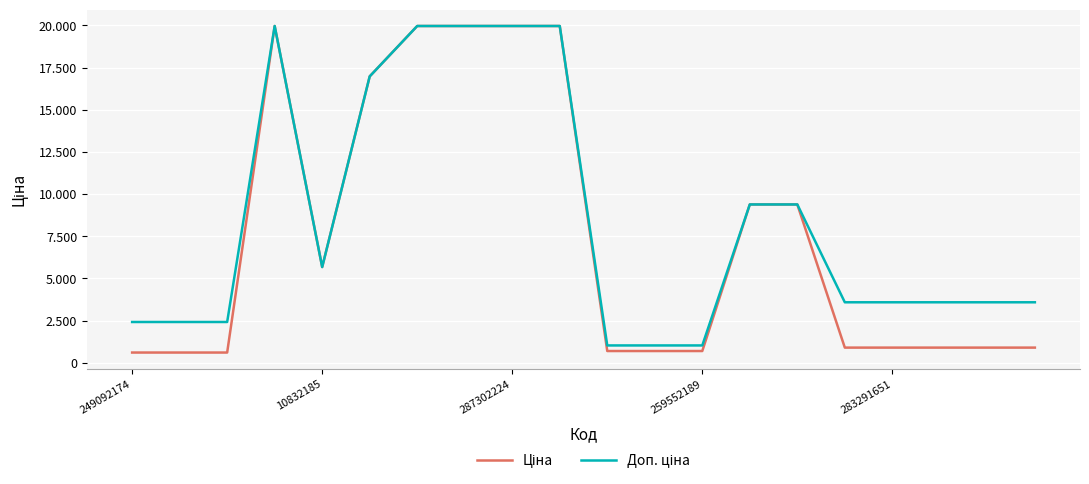

Is this an area chart (filled region under the line)?

No